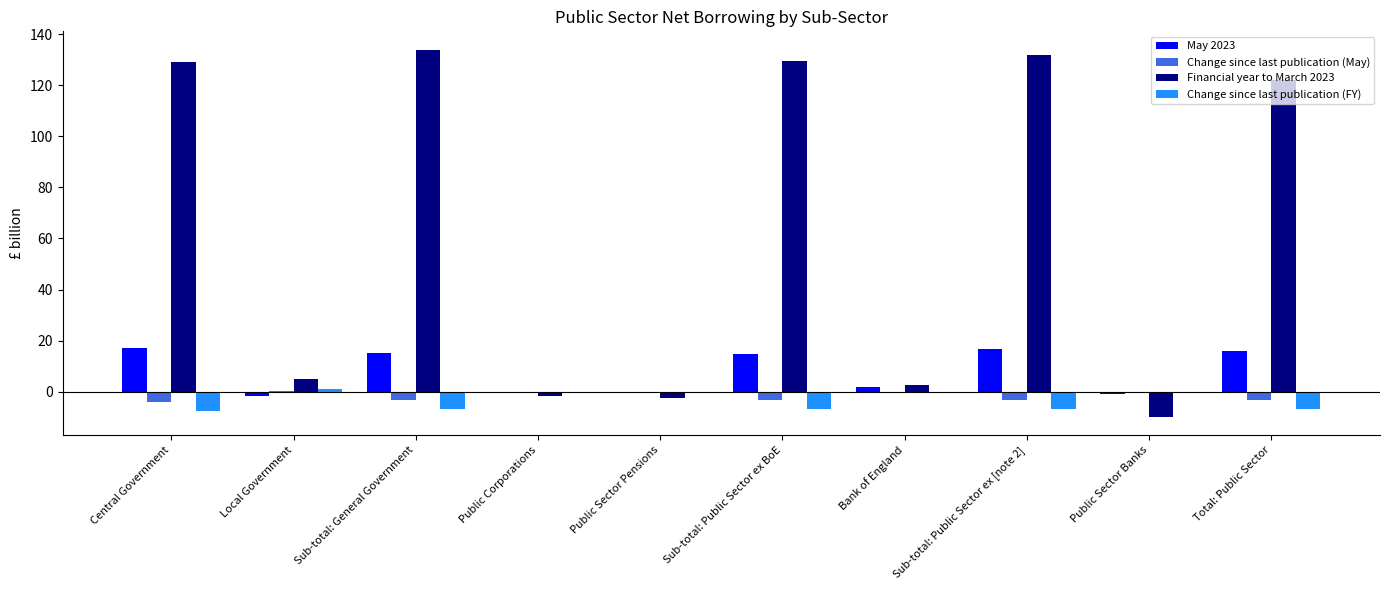

How many groups of bars are there?

10